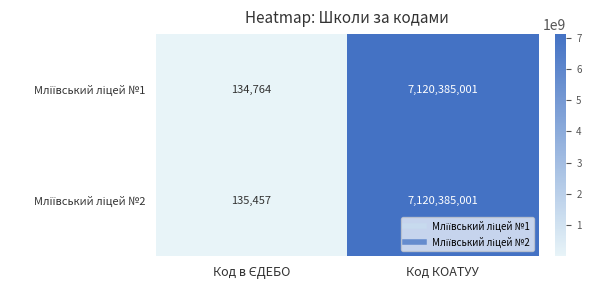

What is the minimum value shown in the chart?

134764